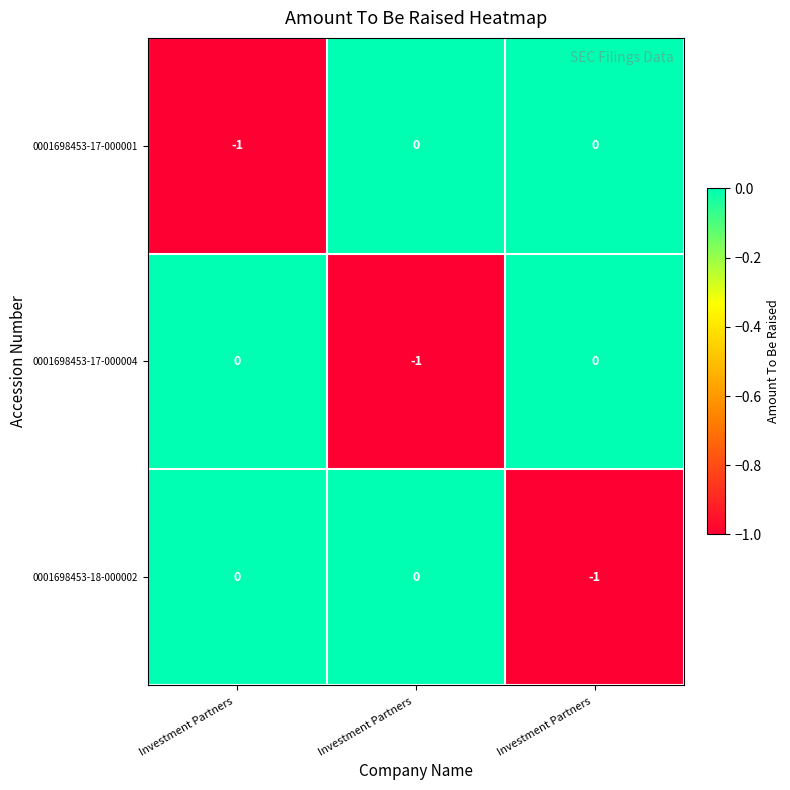

Count the number of categories in the chart.

3